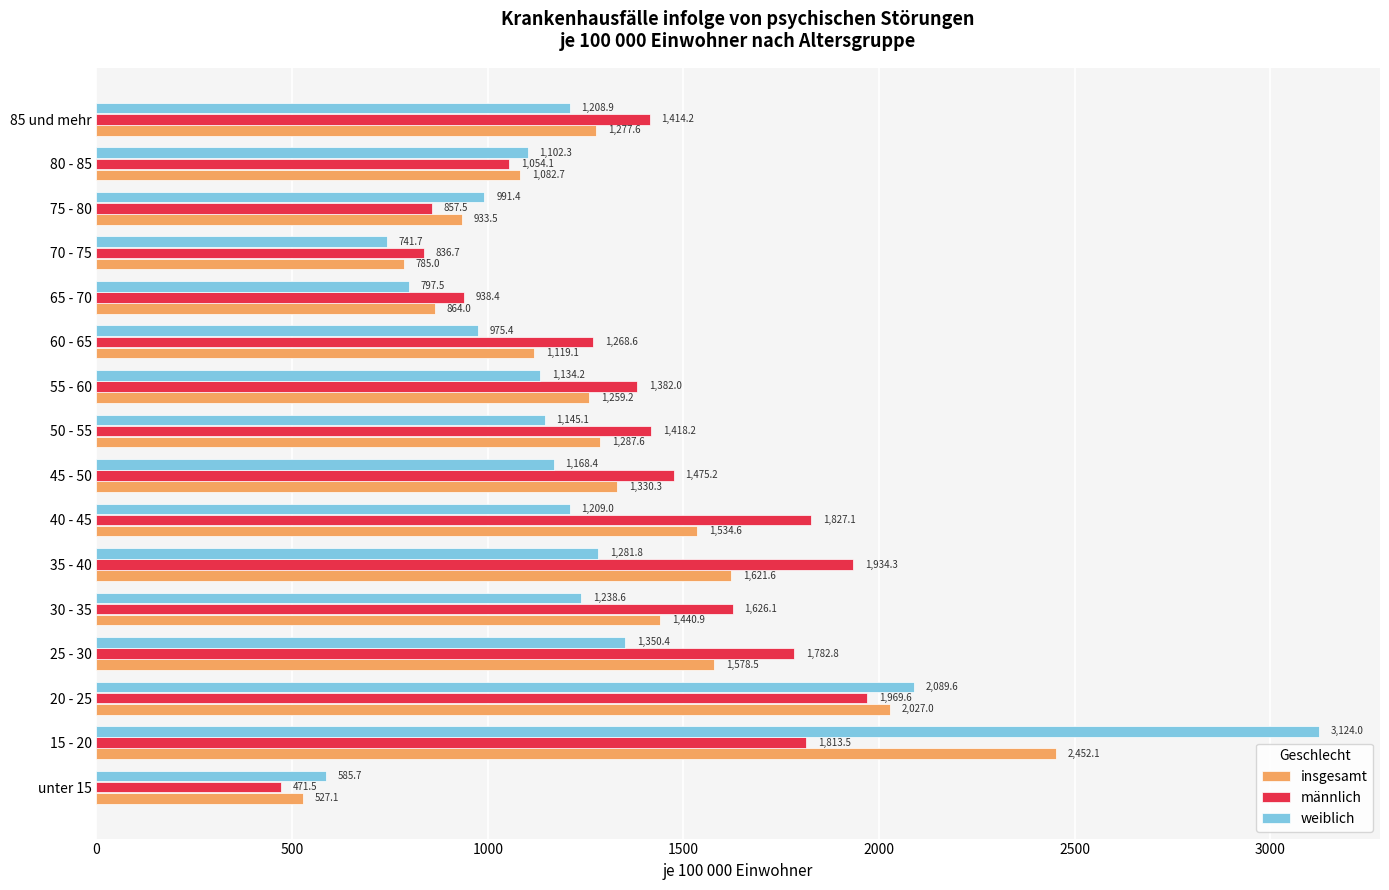

Rank the categories by männlich value from highest to lowest.

20 - 25, 35 - 40, 40 - 45, 15 - 20, 25 - 30, 30 - 35, 45 - 50, 50 - 55, 85 und mehr, 55 - 60, 60 - 65, 80 - 85, 65 - 70, 75 - 80, 70 - 75, unter 15